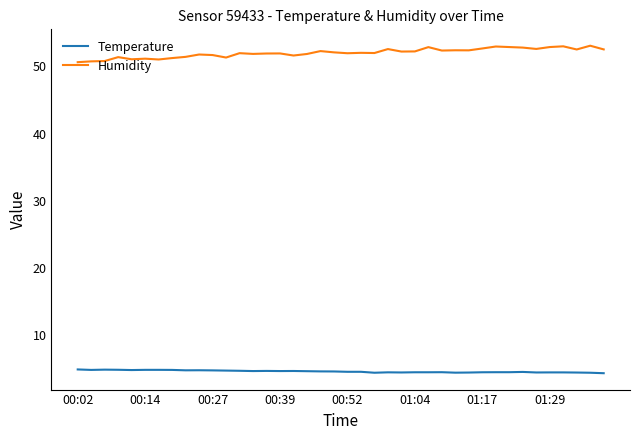

True or false: Humidity and Temperature cross at least once.

False